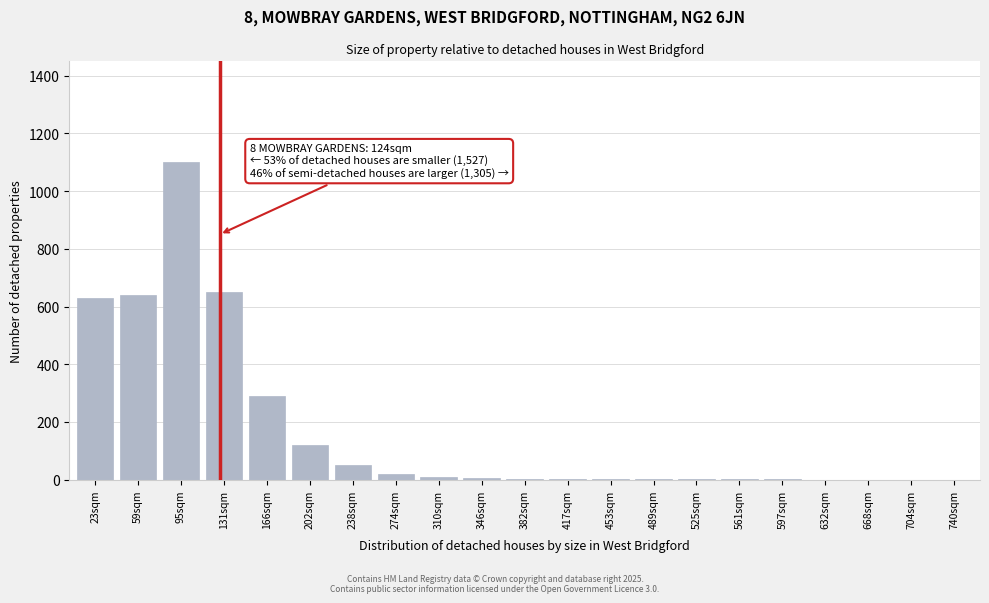

Which category has the highest value across all series?

95sqm